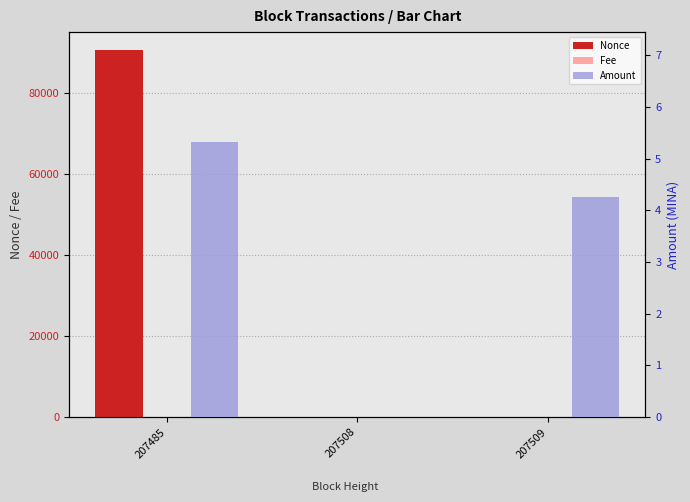

The value of Nonce at 207485 is 159229.9. True or false?

False